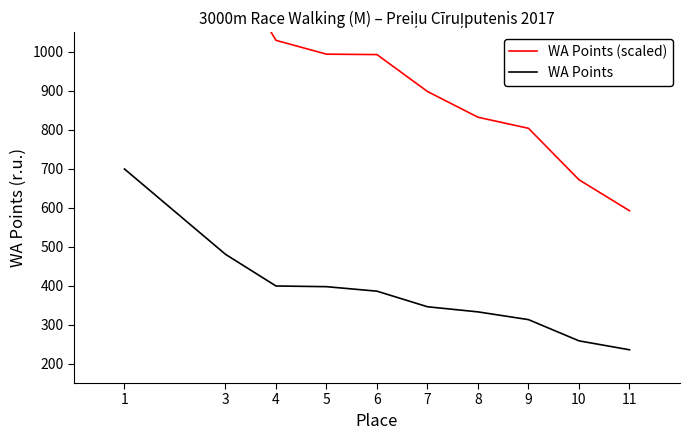

Is it true that WA Points (scaled) equals 993.5 at 5?

True